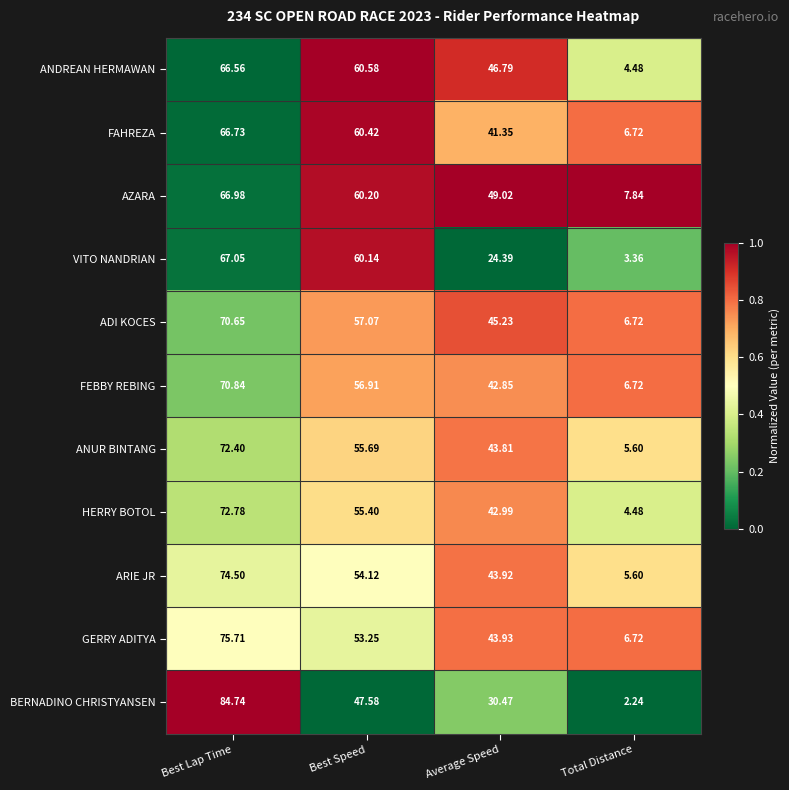

Which series has the largest total across all categories?

AZARA